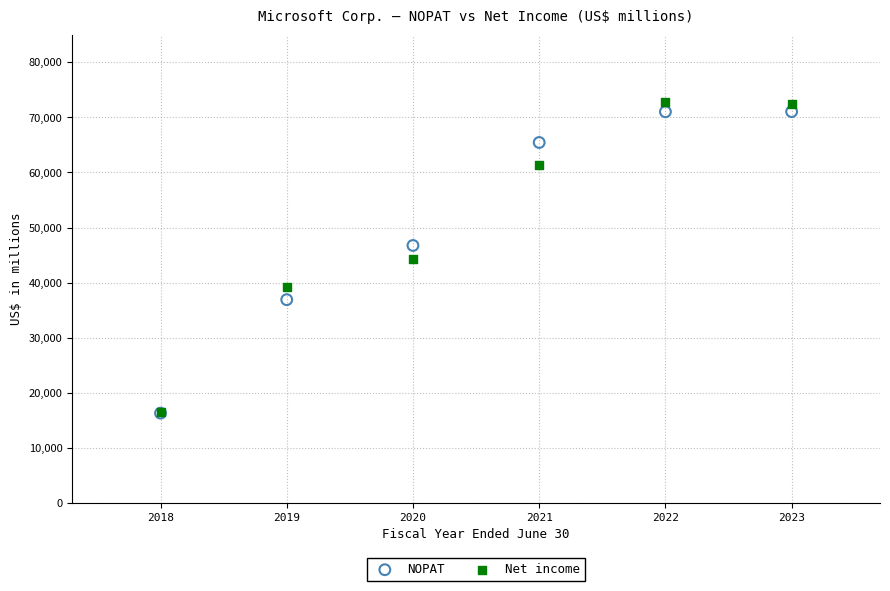

What are all the series names shown in the legend?

NOPAT, Net income